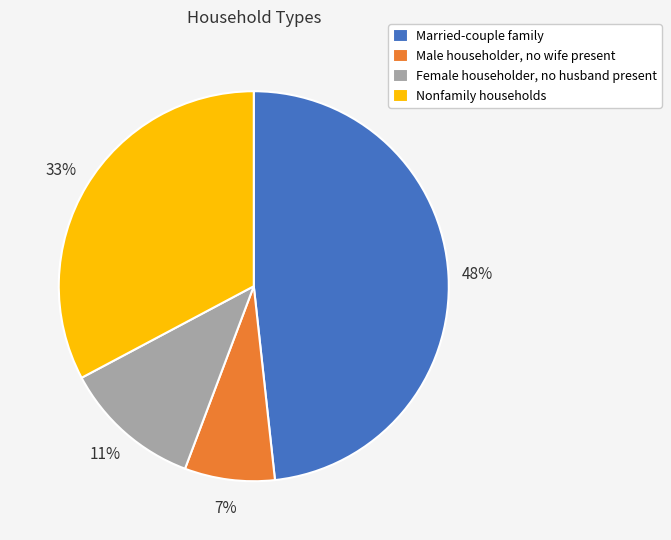

Is the sum of Male householder, no wife present and Female householder, no husband present greater than half?

No